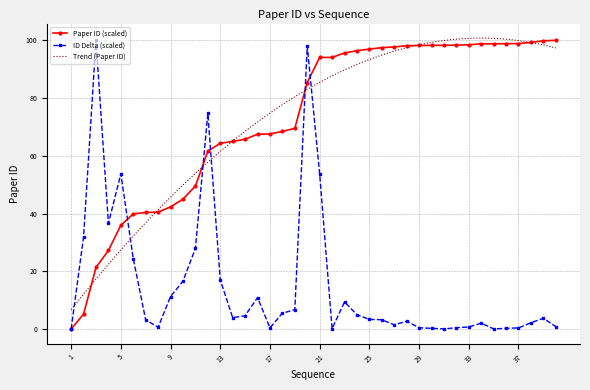

True or false: the data shows 98.4 at 32.

True